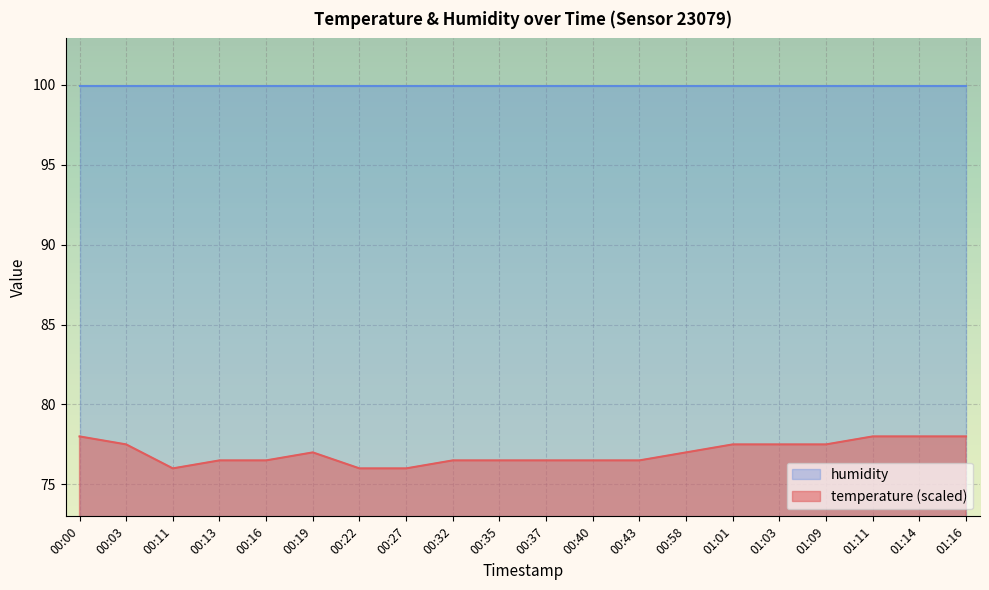

What is the difference between the values at 01:01 and 01:11?

0.5